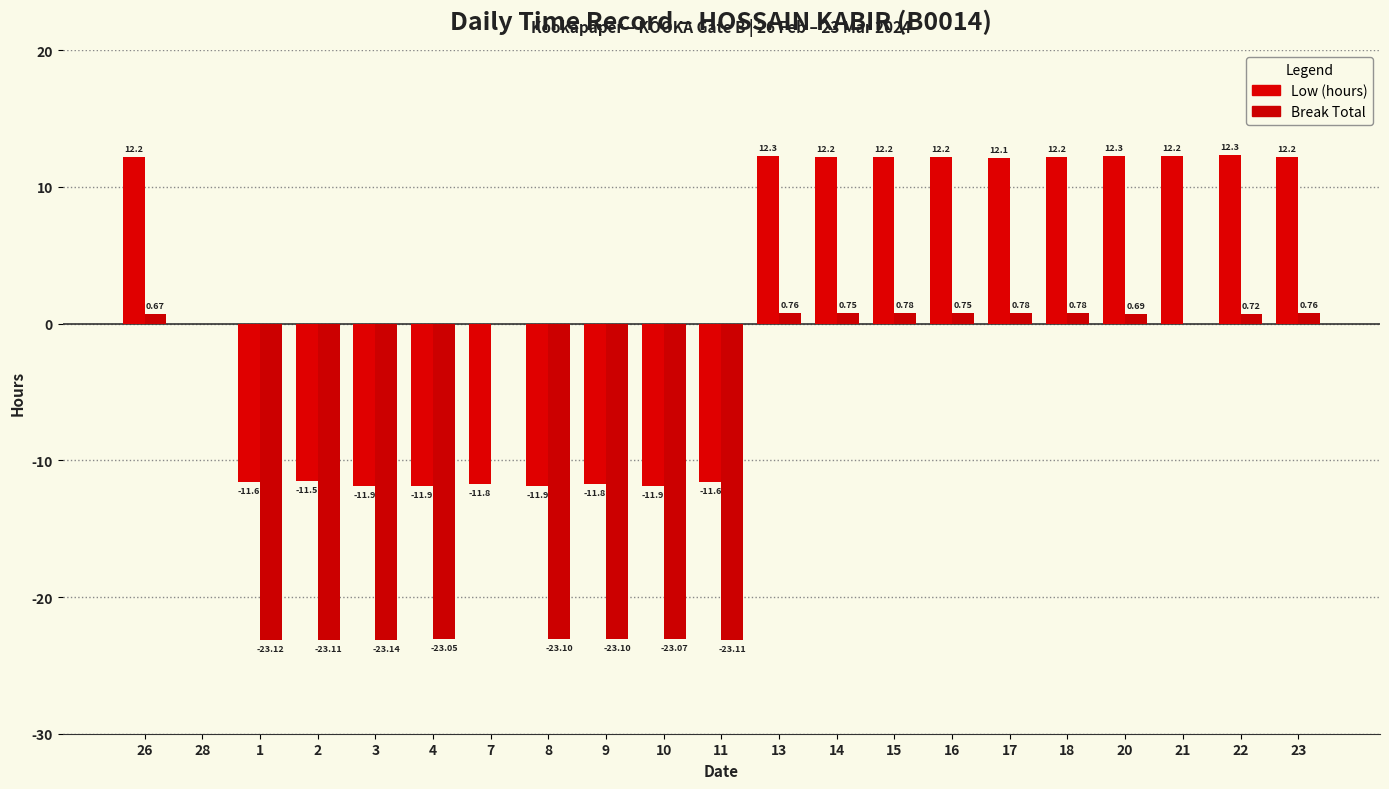

Reading left to right, what are all the values shown in this chart?

Low (hours): 26=12.2	28=0.0	1=-11.6	2=-11.5	3=-11.9	4=-11.9	7=-11.8	8=-11.9	9=-11.8	10=-11.9	11=-11.6	13=12.3	14=12.2	15=12.2	16=12.2	17=12.1	18=12.2	20=12.3	21=12.2	22=12.3	23=12.2
Break Total: 26=0.7	28=0.0	1=-23.1	2=-23.1	3=-23.1	4=-23.1	7=0.0	8=-23.1	9=-23.1	10=-23.1	11=-23.1	13=0.8	14=0.8	15=0.8	16=0.8	17=0.8	18=0.8	20=0.7	21=0.0	22=0.7	23=0.8